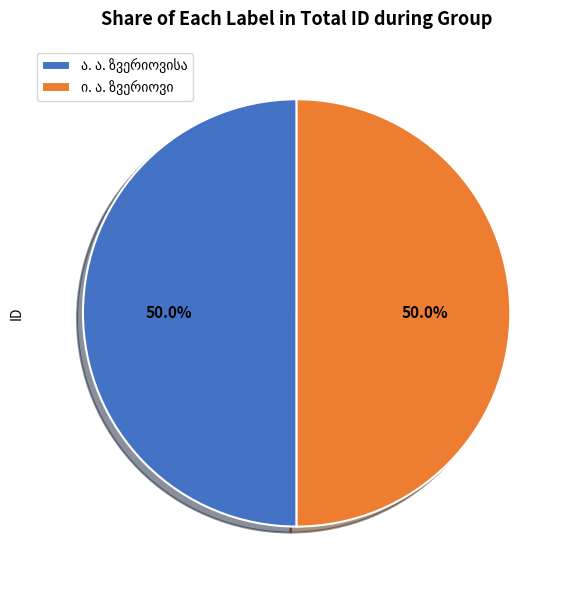

How much of the chart is everything except ი. ა. ზვერიოვი?

50.0%